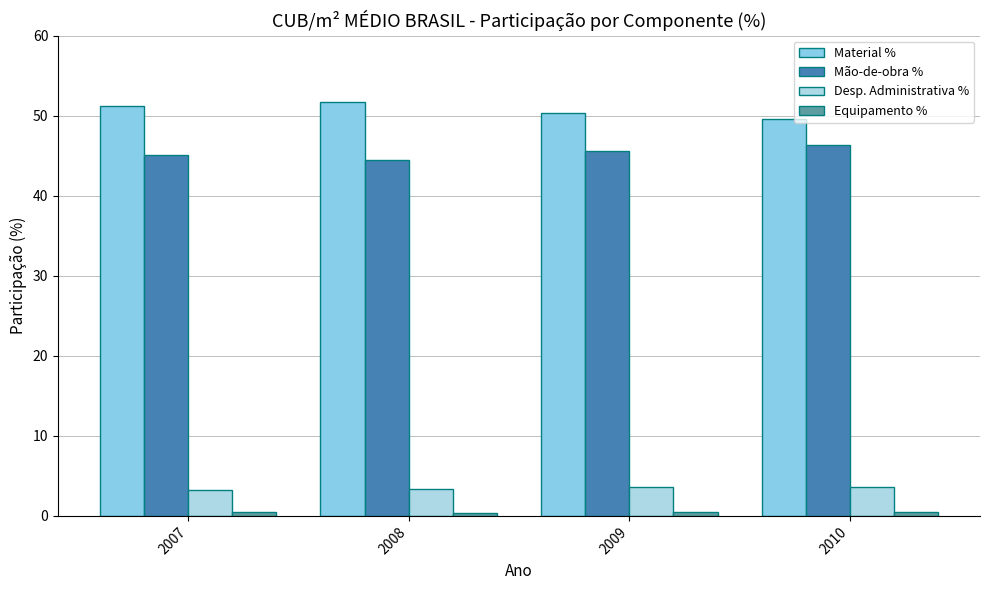

Does the chart contain stacked bars?

No